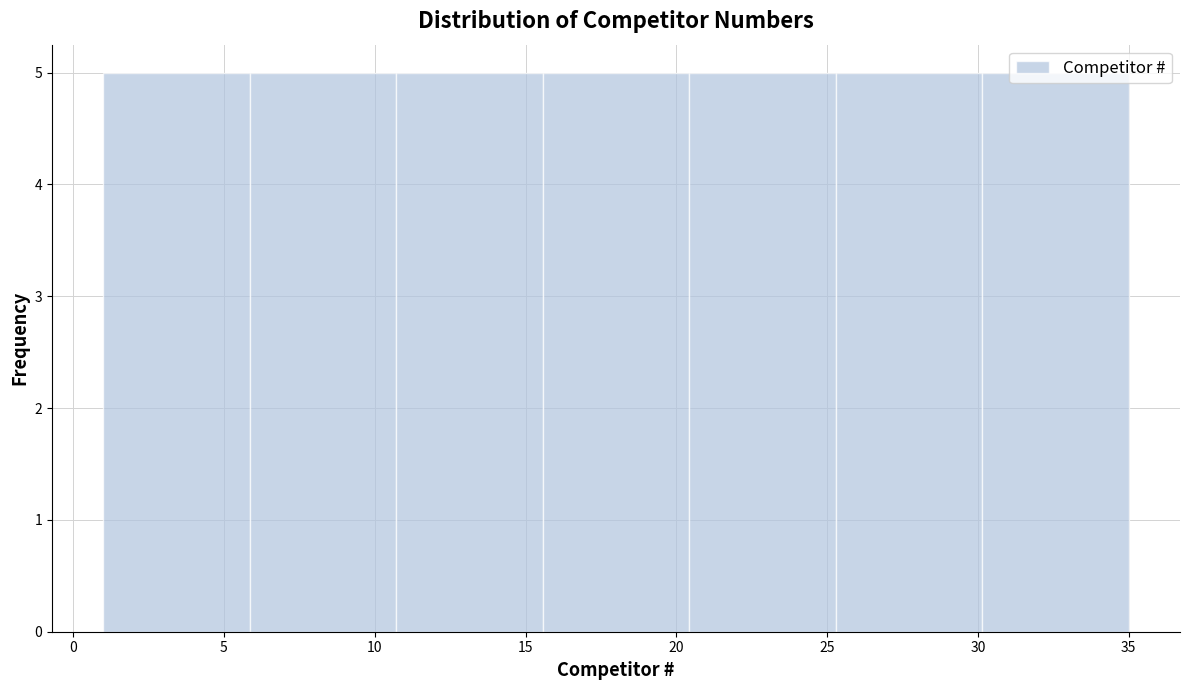

How tall is the bar that spans 10.5 to 15.5 on the x-axis? Neither the bar edges nor the heights are printed on the chart, so give them approximately, as read against the axes.

5